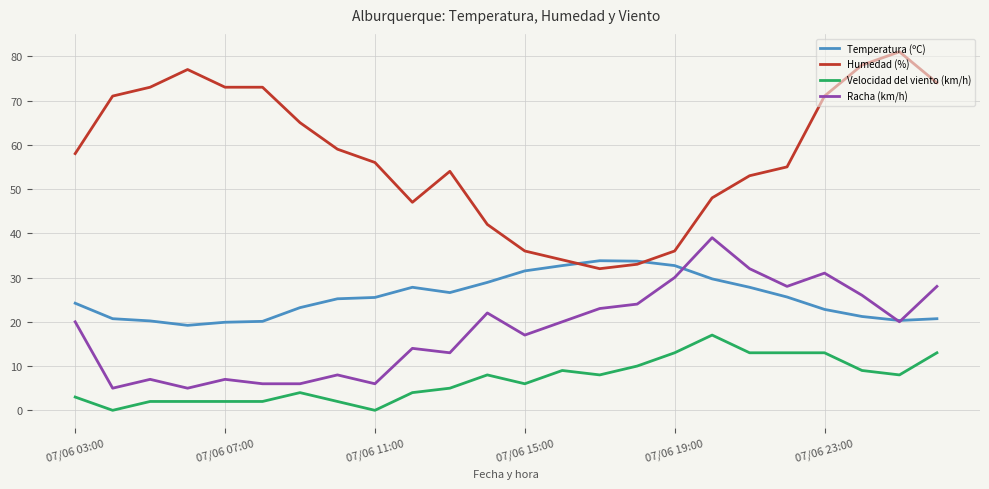

True or false: Temperatura (ºC) and Velocidad del viento (km/h) intersect in this chart.

False